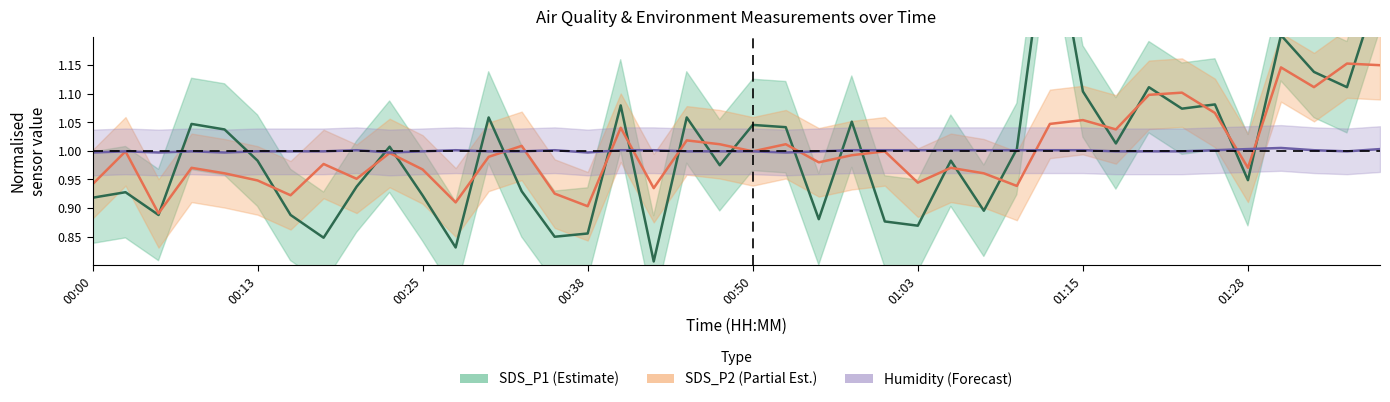

What is the maximum value for Humidity (Forecast)?

1.0